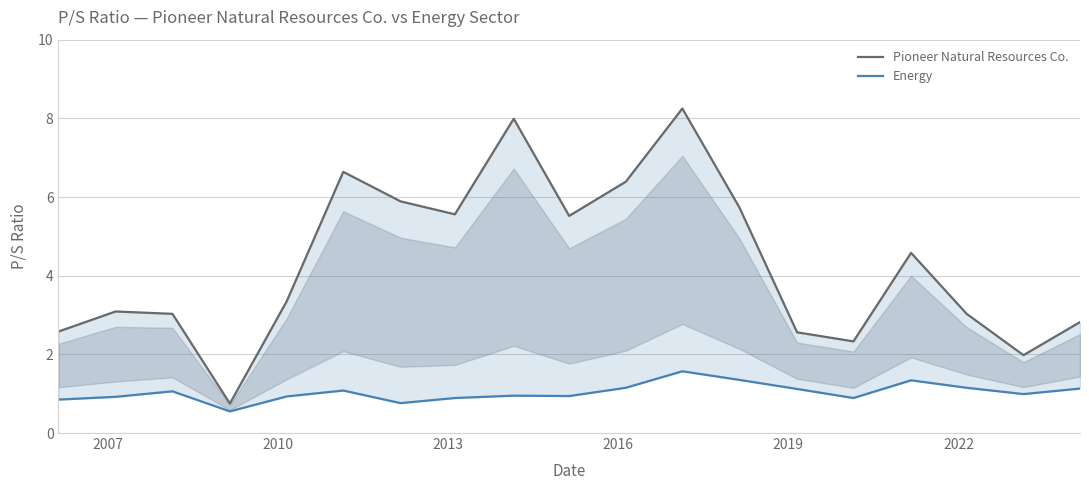

What is the value of the Pioneer Natural Resources Co. point at the 14th from the left?

2.6